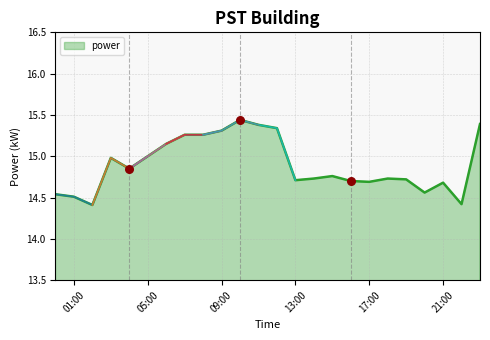

Between 14:00 and 16:00, which is larger?

14:00